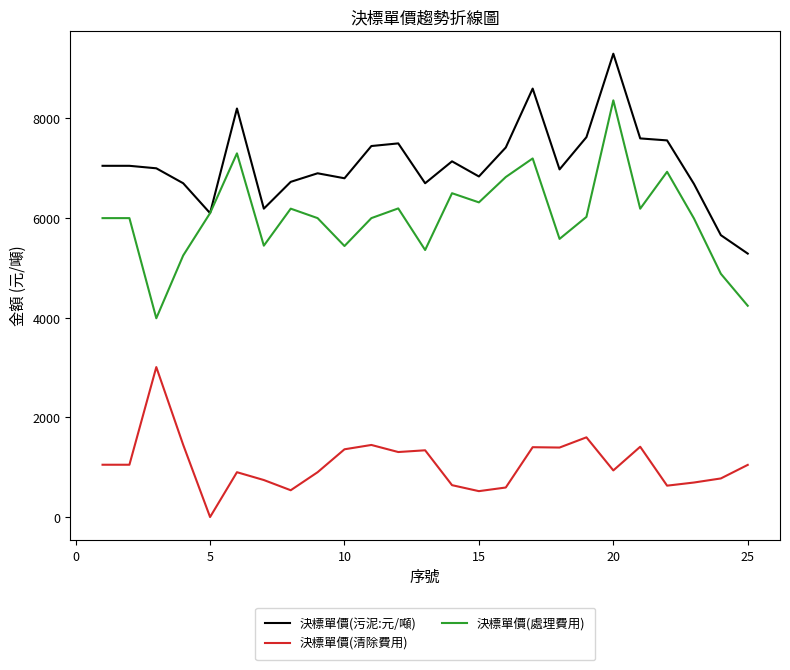

True or false: 決標單價(污泥:元/噸) and 決標單價(清除費用) cross at least once.

False